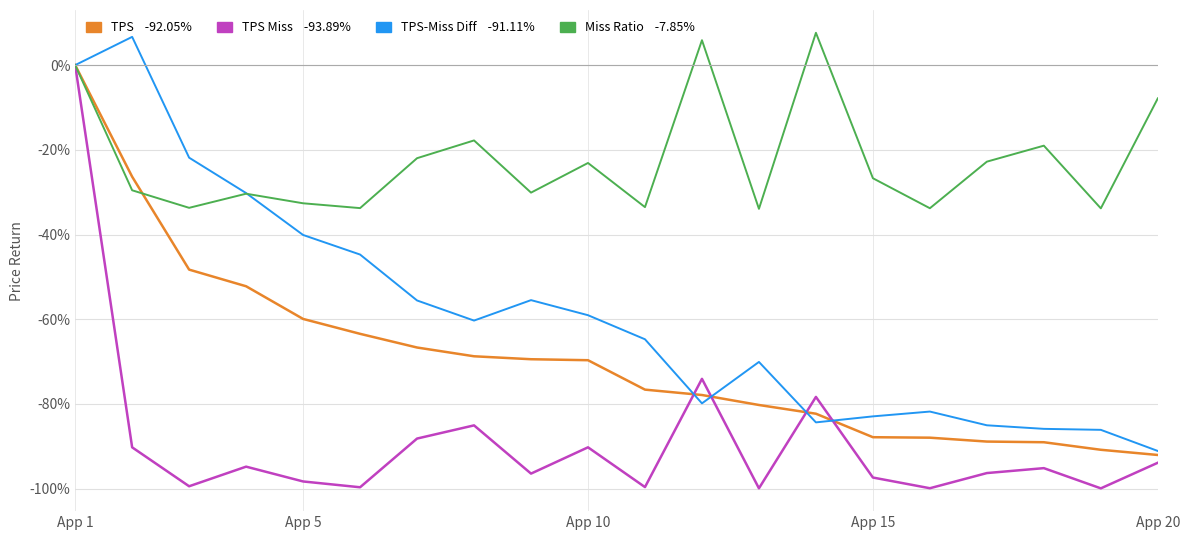

What is the smallest value displayed?

-99.9